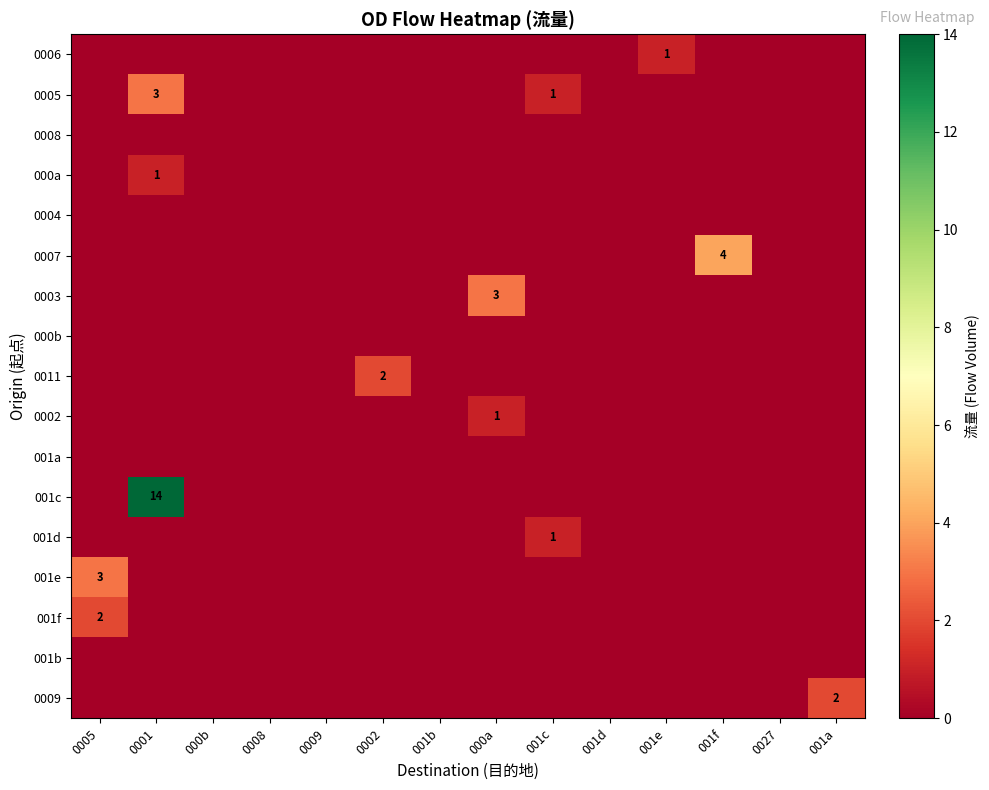

What is the total value across all series at 001f?

4